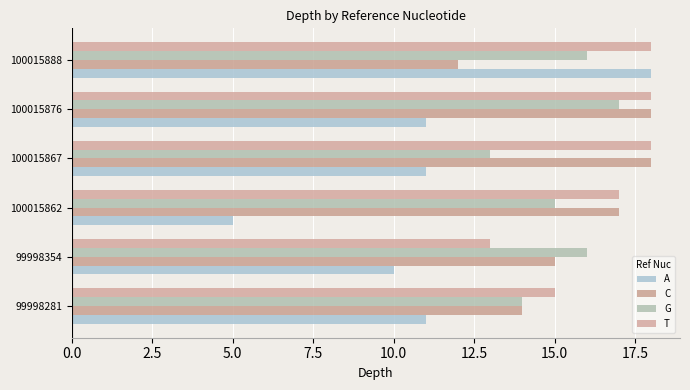

What is the highest value of the G series?

17